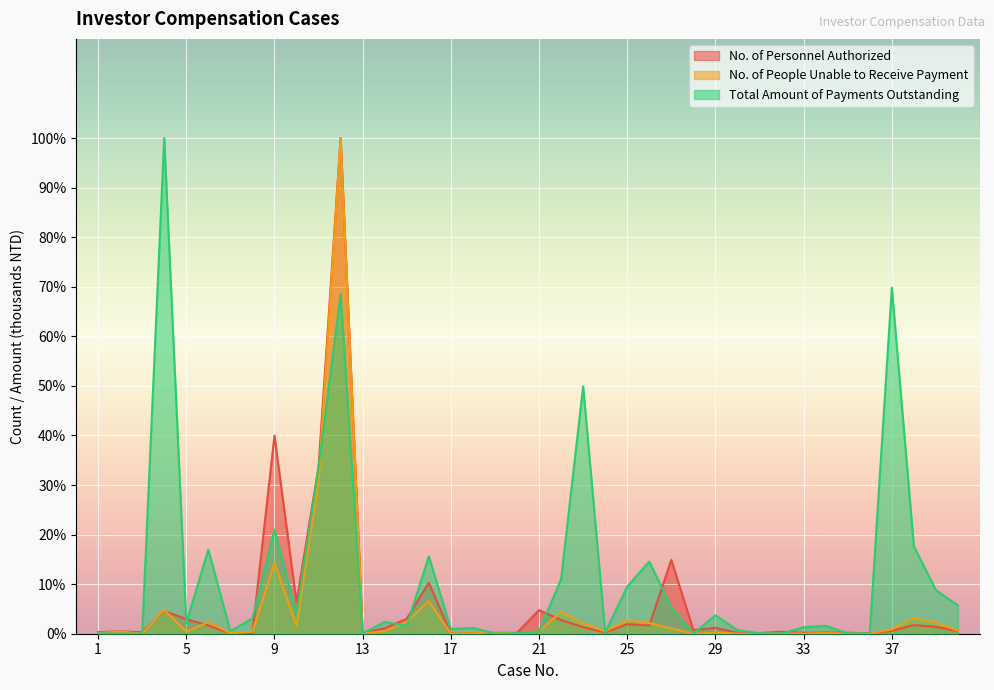

What is the difference between the No. of People Unable to Receive Payment values at 7 and 33?

11.9